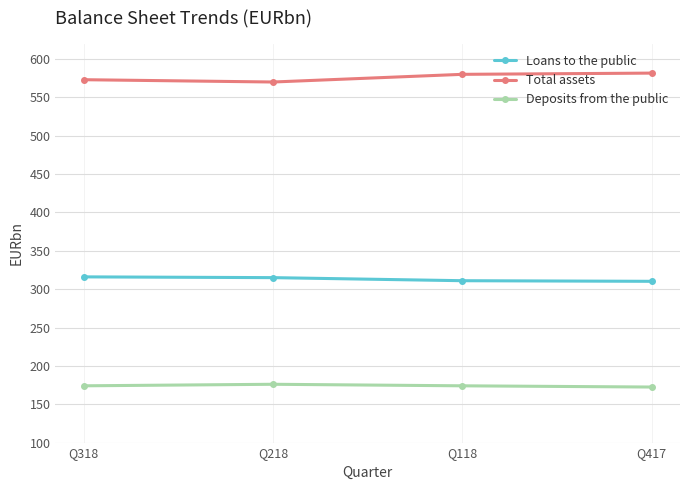

What is the difference between the highest and lowest values at Q118?

406.0